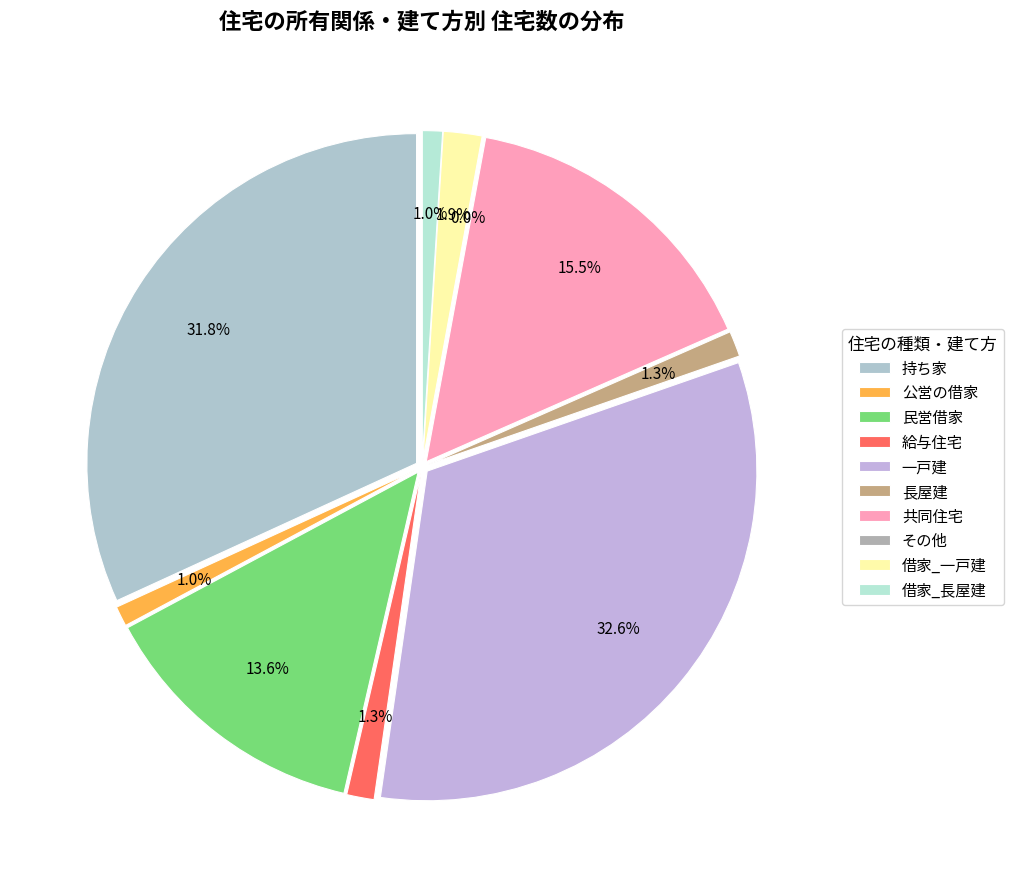

Is 借家_一戸建 the majority of the pie?

No